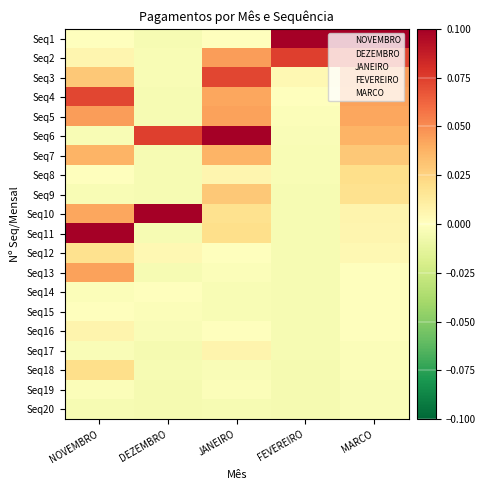

Reading left to right, extract all data points from this chart.

Seq1: NOVEMBRO=0.0	DEZEMBRO=-0.0	JANEIRO=0.0	FEVEREIRO=0.2	MARCO=0.1
Seq2: NOVEMBRO=0.0	DEZEMBRO=-0.0	JANEIRO=0.0	FEVEREIRO=0.1	MARCO=0.1
Seq3: NOVEMBRO=0.0	DEZEMBRO=-0.0	JANEIRO=0.1	FEVEREIRO=0.0	MARCO=0.0
Seq4: NOVEMBRO=0.1	DEZEMBRO=-0.0	JANEIRO=0.0	FEVEREIRO=0.0	MARCO=0.0
Seq5: NOVEMBRO=0.0	DEZEMBRO=-0.0	JANEIRO=0.0	FEVEREIRO=-0.0	MARCO=0.0
Seq6: NOVEMBRO=-0.0	DEZEMBRO=0.1	JANEIRO=0.1	FEVEREIRO=-0.0	MARCO=0.0
Seq7: NOVEMBRO=0.0	DEZEMBRO=-0.0	JANEIRO=0.0	FEVEREIRO=-0.0	MARCO=0.0
Seq8: NOVEMBRO=0.0	DEZEMBRO=-0.0	JANEIRO=0.0	FEVEREIRO=-0.0	MARCO=0.0
Seq9: NOVEMBRO=-0.0	DEZEMBRO=-0.0	JANEIRO=0.0	FEVEREIRO=-0.0	MARCO=0.0
Seq10: NOVEMBRO=0.0	DEZEMBRO=0.2	JANEIRO=0.0	FEVEREIRO=-0.0	MARCO=0.0
Seq11: NOVEMBRO=0.1	DEZEMBRO=-0.0	JANEIRO=0.0	FEVEREIRO=-0.0	MARCO=0.0
Seq12: NOVEMBRO=0.0	DEZEMBRO=0.0	JANEIRO=0.0	FEVEREIRO=-0.0	MARCO=0.0
Seq13: NOVEMBRO=0.0	DEZEMBRO=-0.0	JANEIRO=-0.0	FEVEREIRO=-0.0	MARCO=0.0
Seq14: NOVEMBRO=-0.0	DEZEMBRO=0.0	JANEIRO=-0.0	FEVEREIRO=-0.0	MARCO=0.0
Seq15: NOVEMBRO=0.0	DEZEMBRO=-0.0	JANEIRO=-0.0	FEVEREIRO=-0.0	MARCO=0.0
Seq16: NOVEMBRO=0.0	DEZEMBRO=-0.0	JANEIRO=0.0	FEVEREIRO=-0.0	MARCO=0.0
Seq17: NOVEMBRO=-0.0	DEZEMBRO=-0.0	JANEIRO=0.0	FEVEREIRO=-0.0	MARCO=-0.0
Seq18: NOVEMBRO=0.0	DEZEMBRO=-0.0	JANEIRO=-0.0	FEVEREIRO=-0.0	MARCO=-0.0
Seq19: NOVEMBRO=-0.0	DEZEMBRO=-0.0	JANEIRO=-0.0	FEVEREIRO=-0.0	MARCO=-0.0
Seq20: NOVEMBRO=-0.0	DEZEMBRO=-0.0	JANEIRO=-0.0	FEVEREIRO=-0.0	MARCO=-0.0